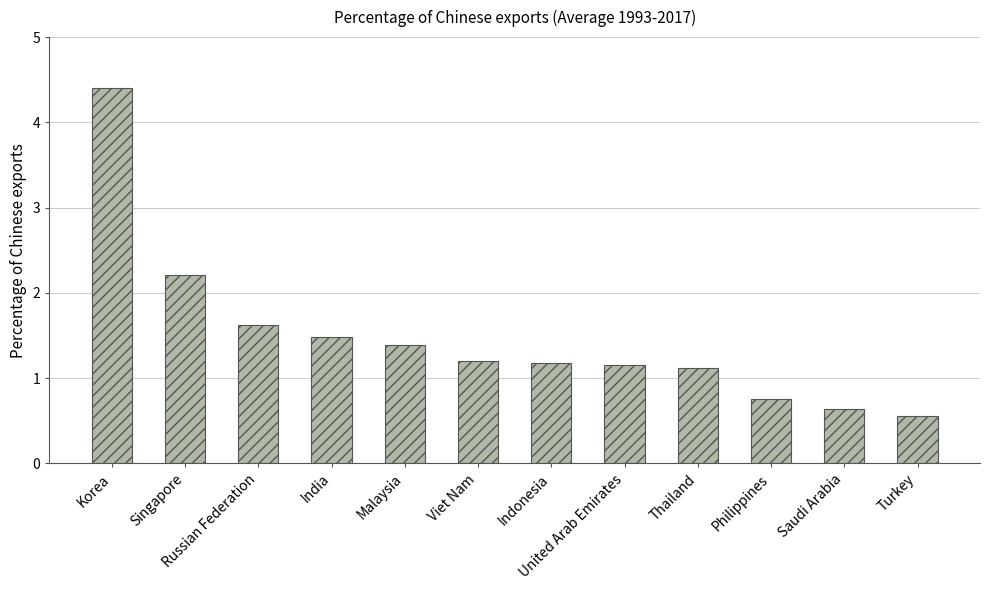

Count the number of data series in this chart.

1